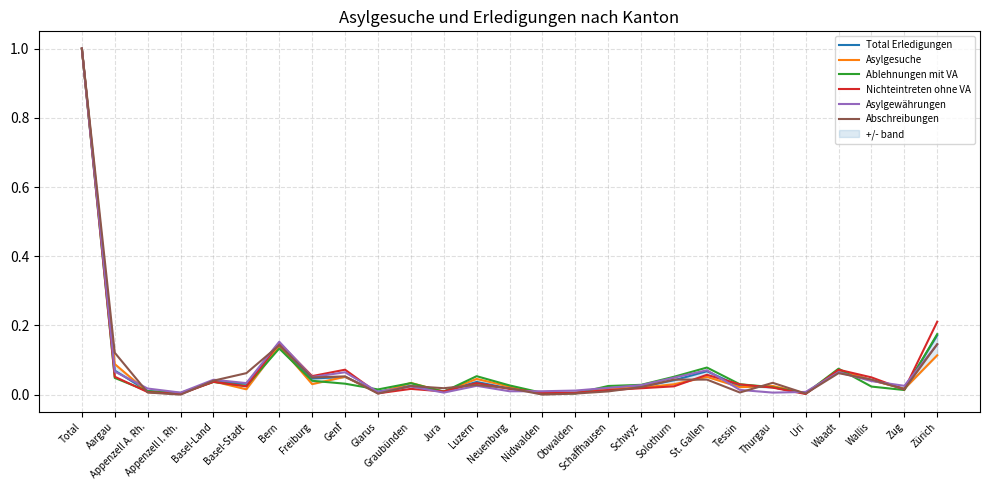

Which series has the largest range (max minus min)?

Abschreibungen